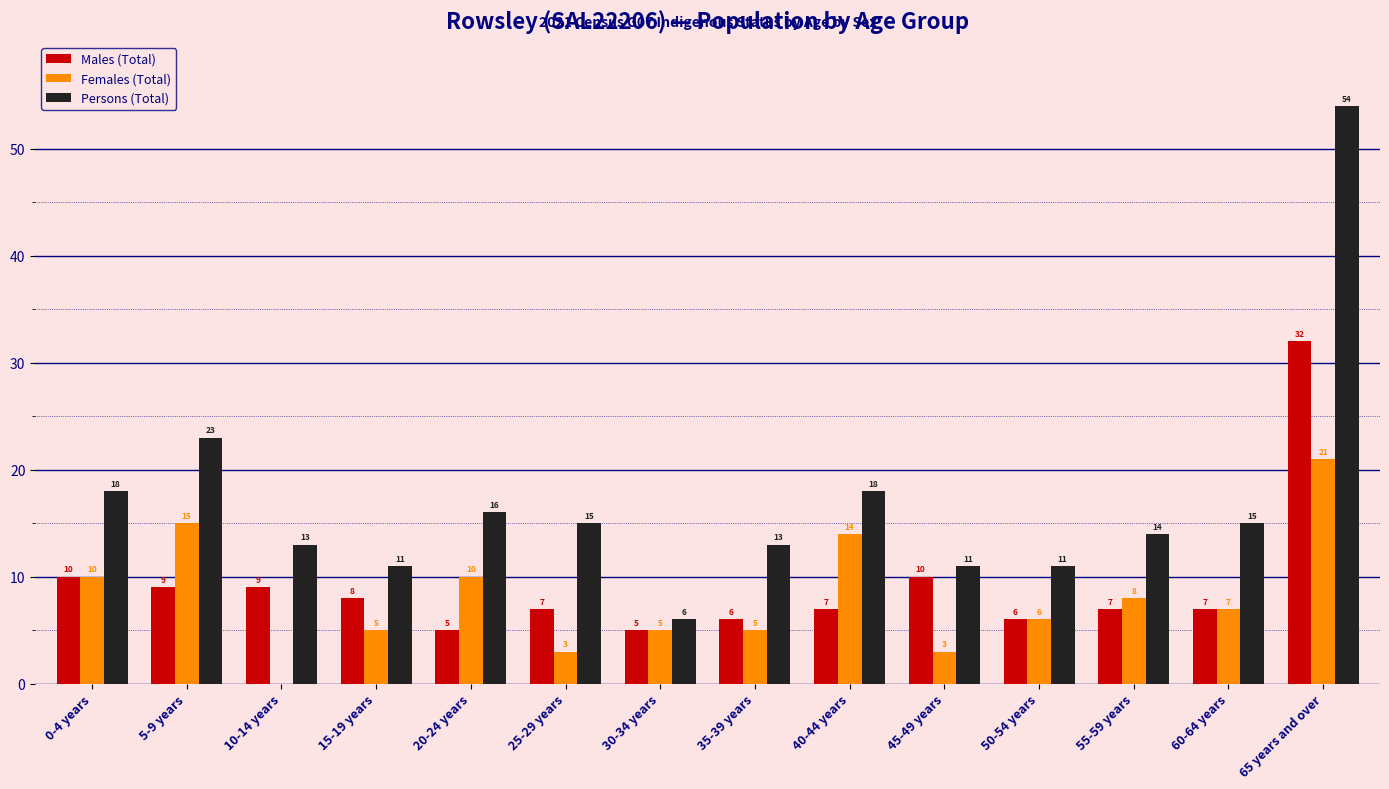

What are all the series names shown in the legend?

Males (Total), Females (Total), Persons (Total)